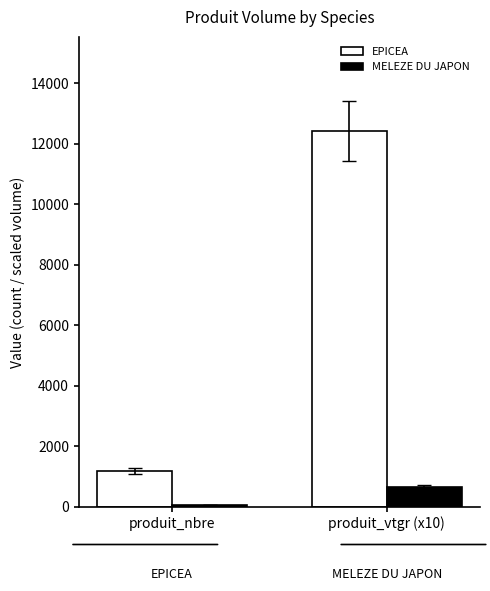

Is the value of MELEZE DU JAPON at produit_nbre greater than the value of EPICEA at produit_nbre?

No